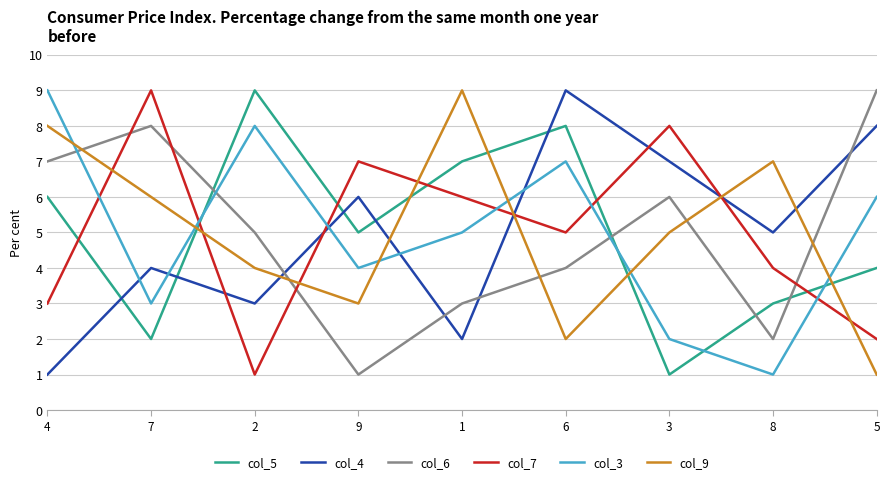

At which category does col_6 reach its first local valley?

9